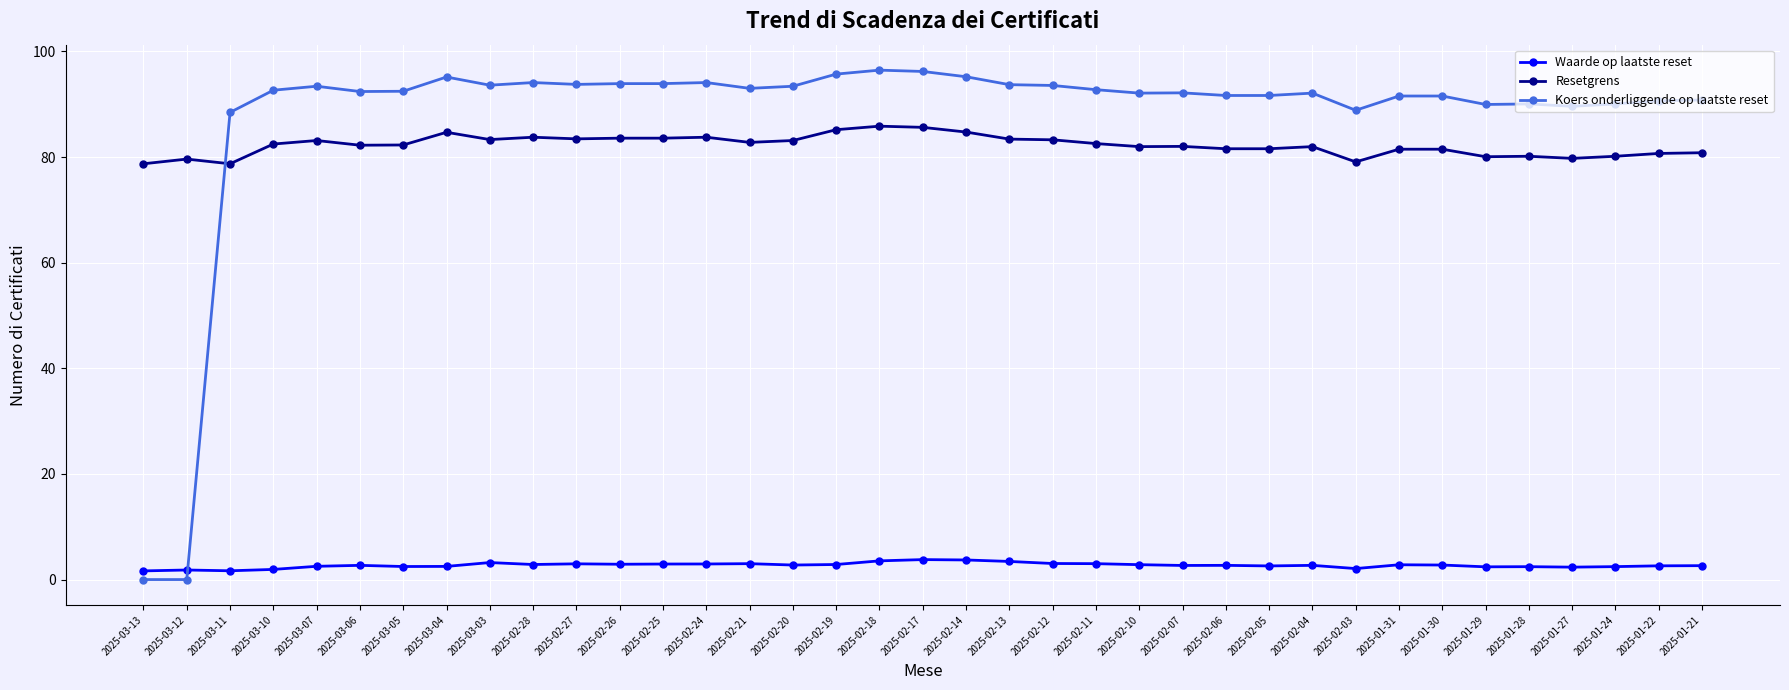

Rank the series by their maximum value, from highest to lowest.

Koers onderliggende op laatste reset, Resetgrens, Waarde op laatste reset